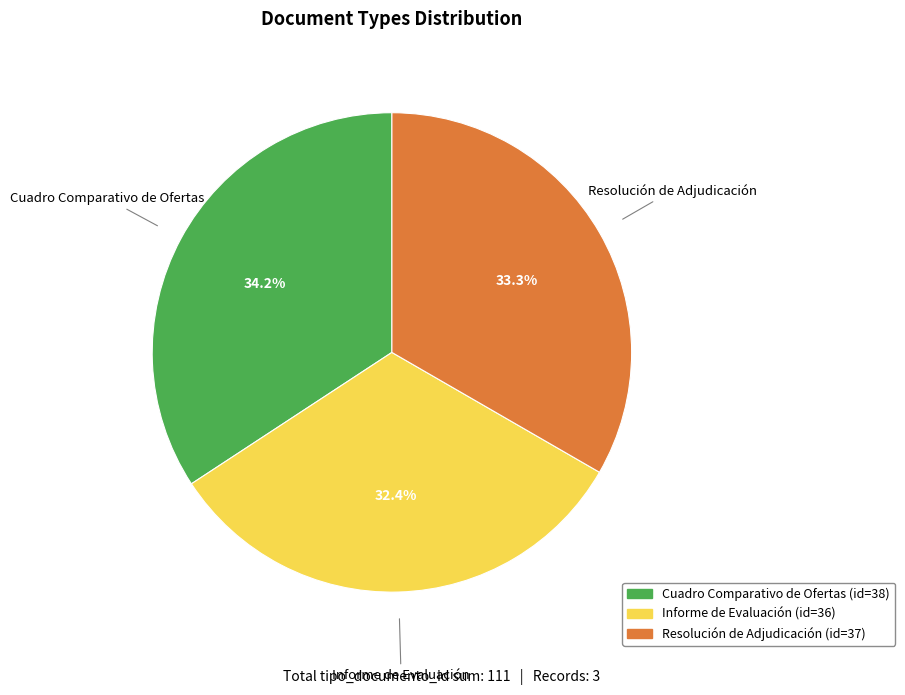

Count the number of slices in the pie.

3